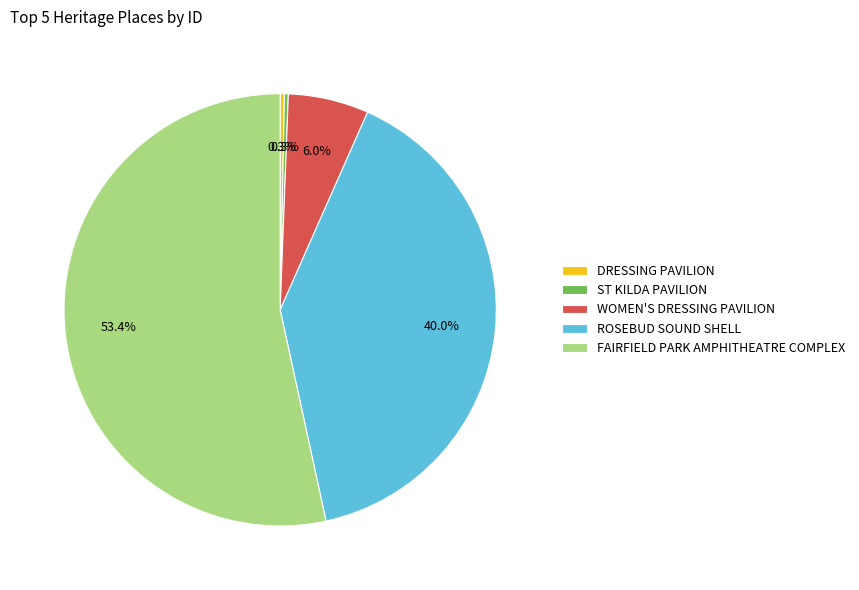

What is the largest slice in the pie chart?

FAIRFIELD PARK AMPHITHEATRE COMPLEX